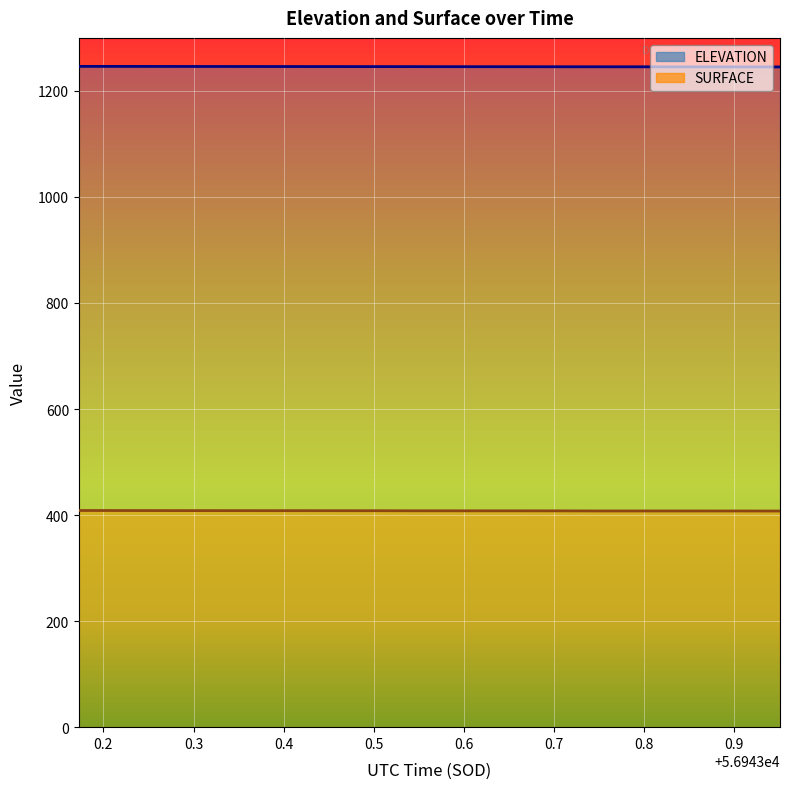

Rank the series at 56943.869 from lowest to highest value.

SURFACE, ELEVATION